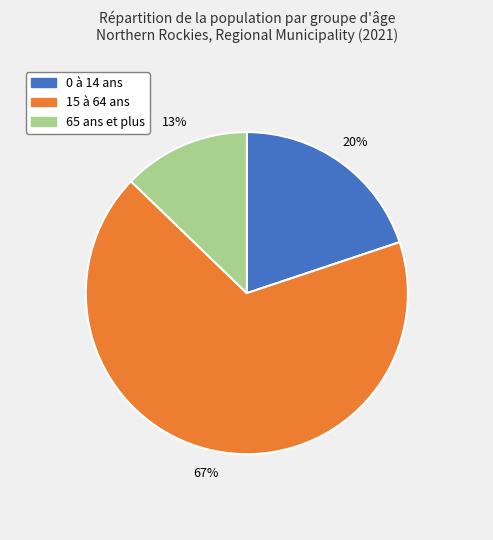

Count the number of slices in the pie.

3